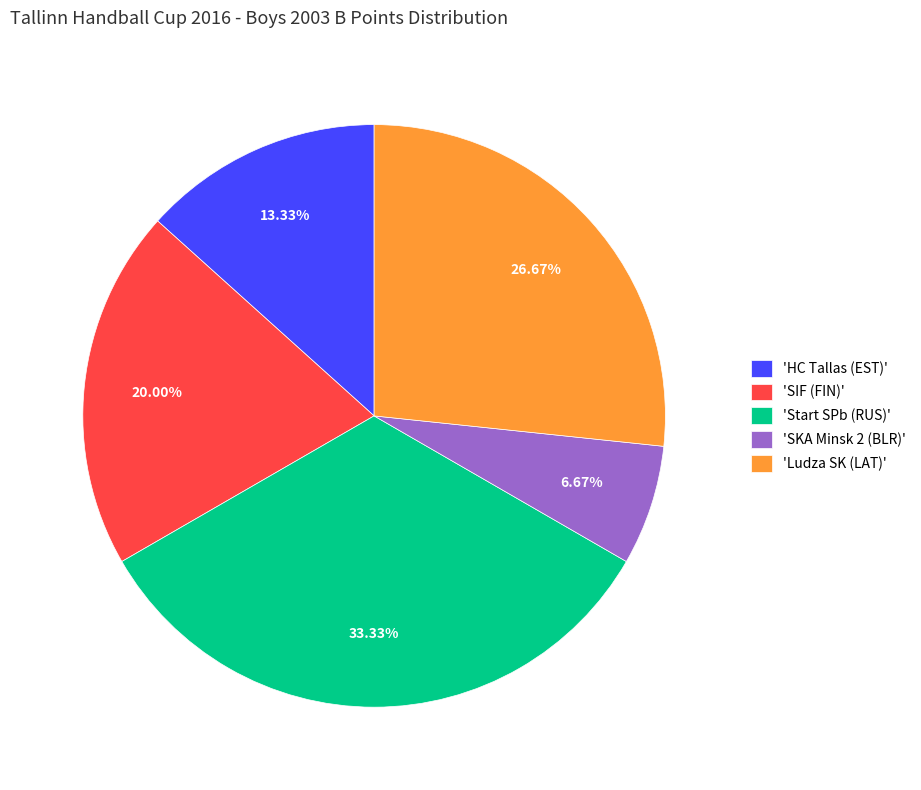

Which has a higher value, 'SKA Minsk 2 (BLR)' or 'Ludza SK (LAT)'?

'Ludza SK (LAT)'